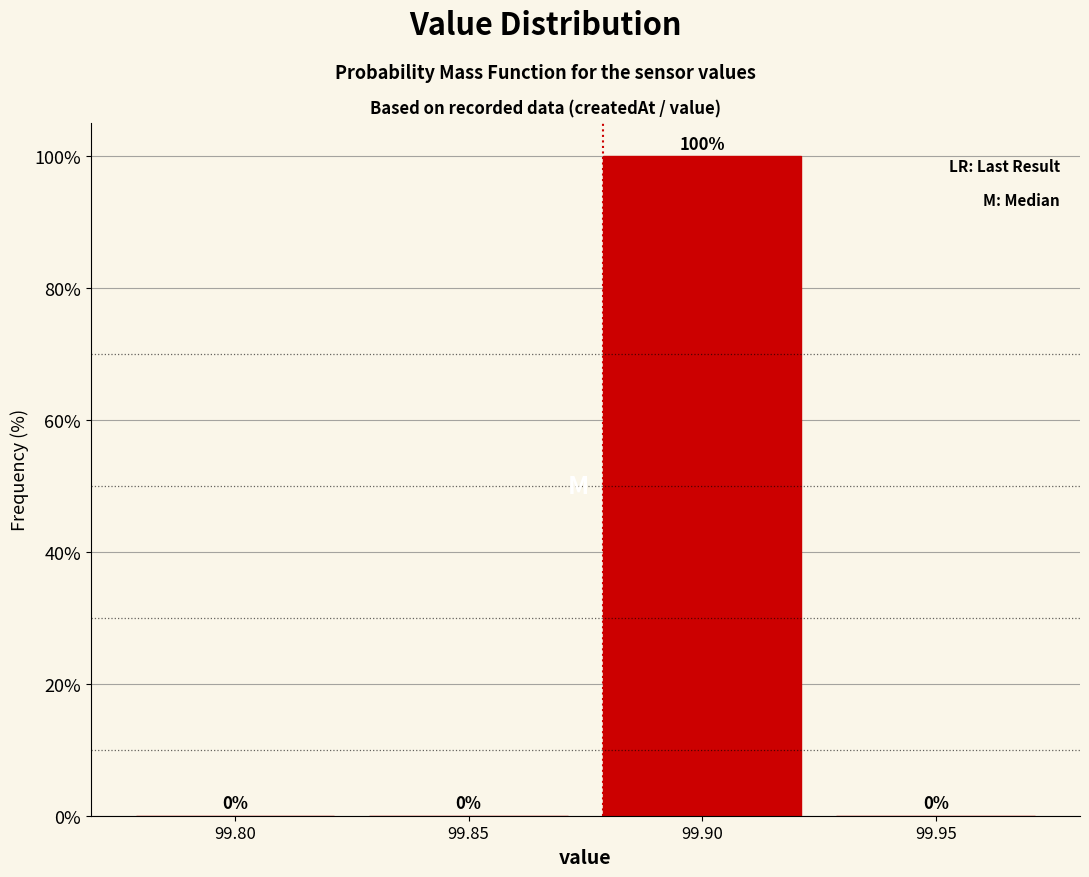

Reading right to left, extract all data points from this chart.

99.95=0	99.90=100	99.85=0	99.80=0